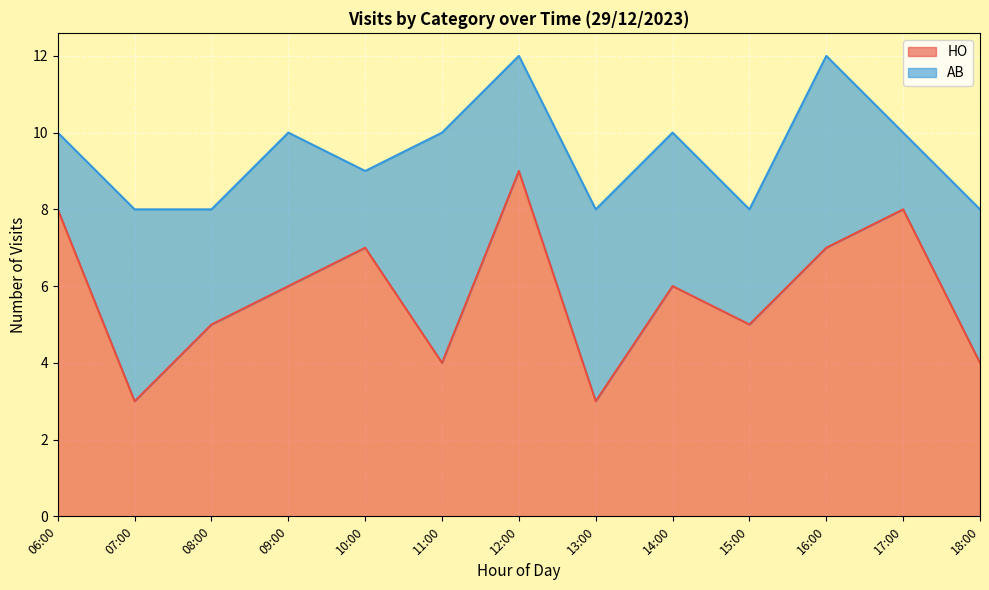

List the labels in order of value, largest first.

12:00, 06:00, 17:00, 10:00, 16:00, 09:00, 14:00, 08:00, 15:00, 11:00, 18:00, 07:00, 13:00